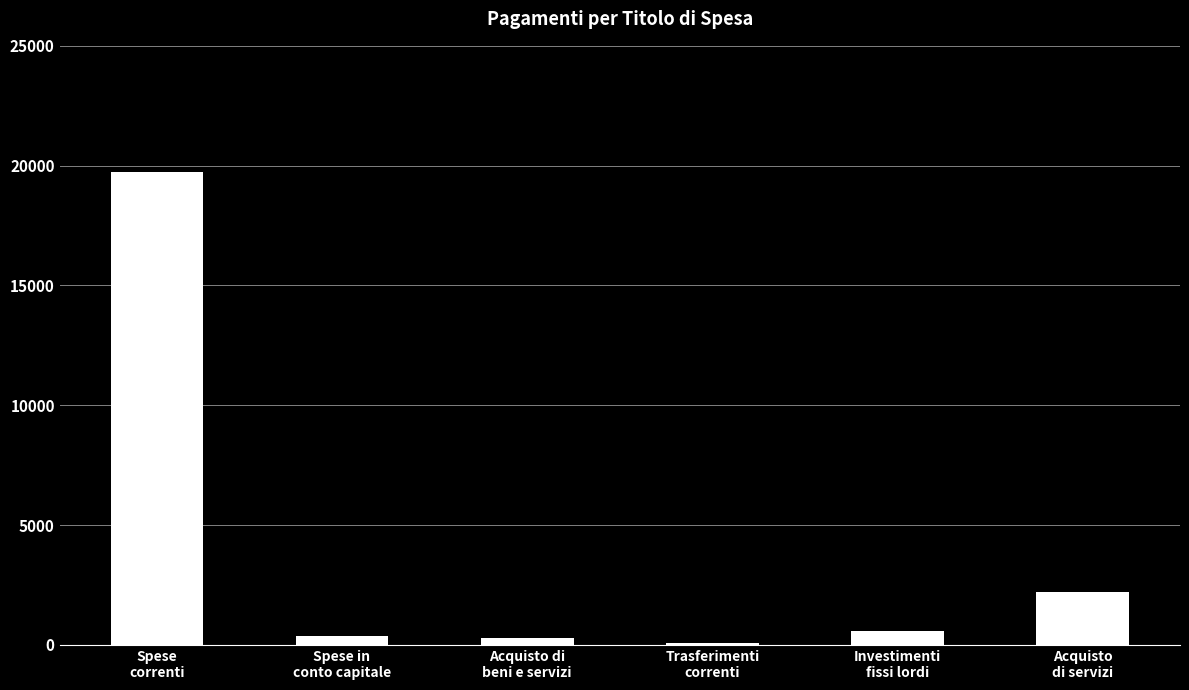

What is the difference between the maximum and minimum values?

19664.8